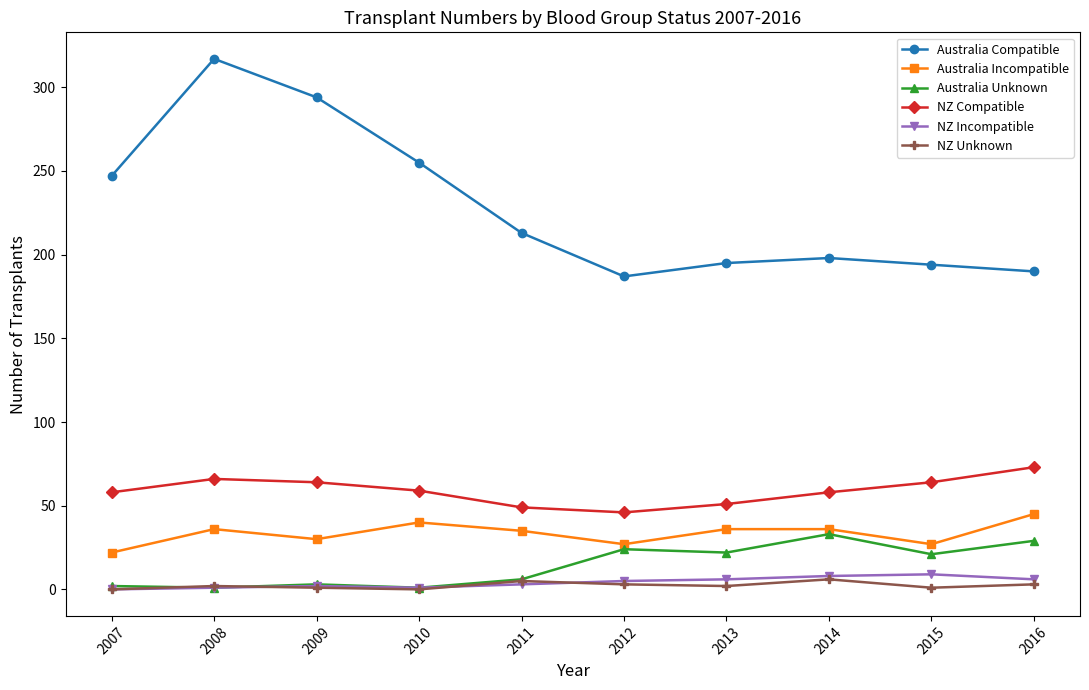

True or false: Australia Incompatible and NZ Incompatible cross at least once.

False